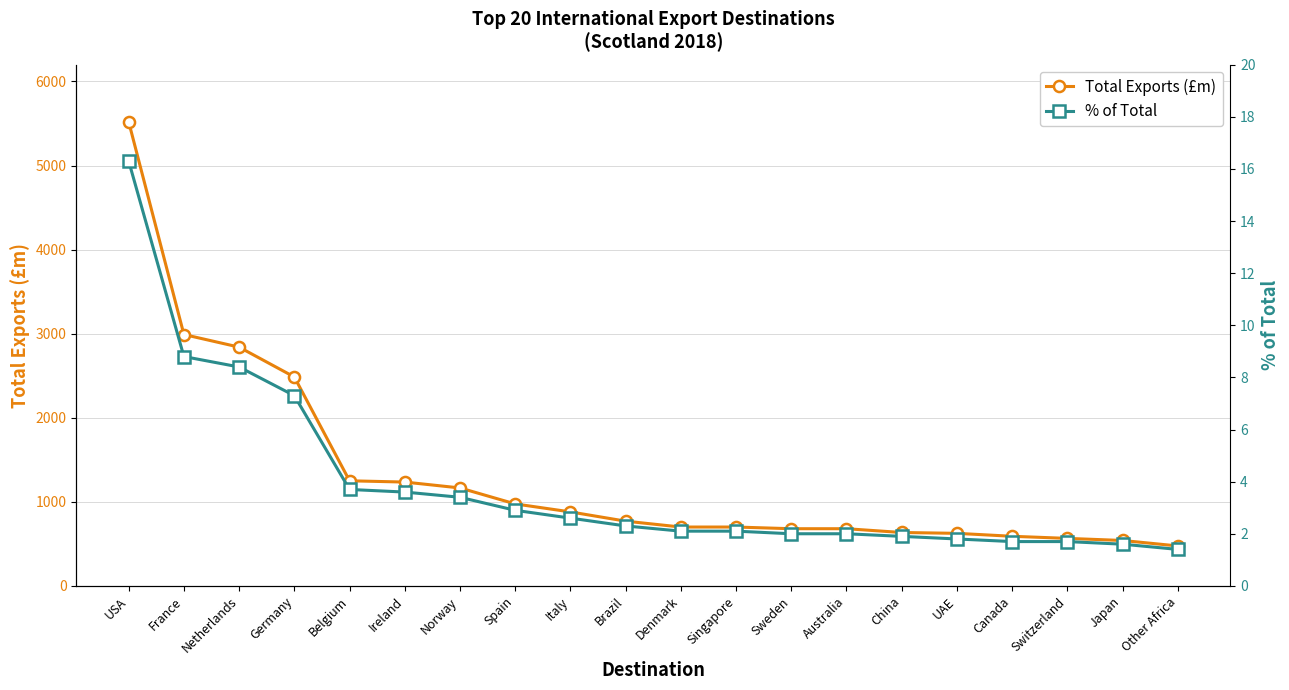

True or false: % of Total has more than 1 interior local peaks.

False